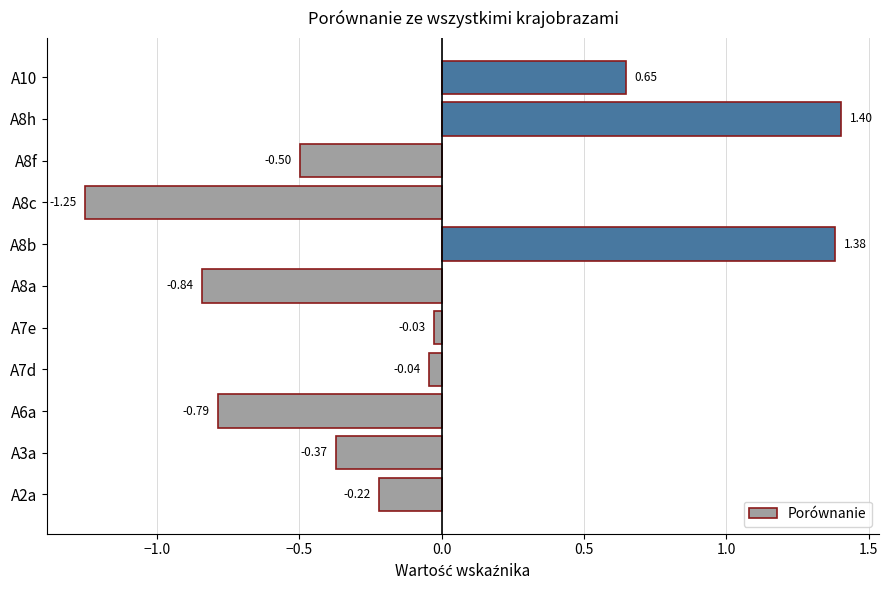

Which category has the highest value across all series?

A8h